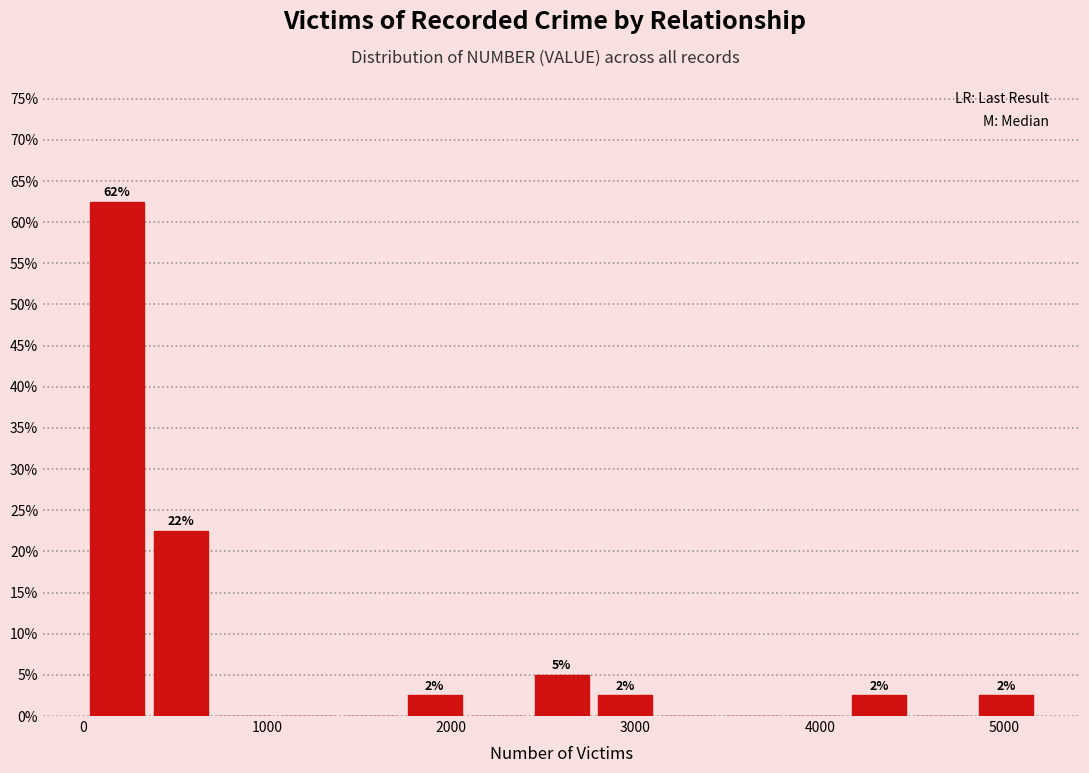

Read against the x-axis, roughly where is the centre of the tallest bar?

200